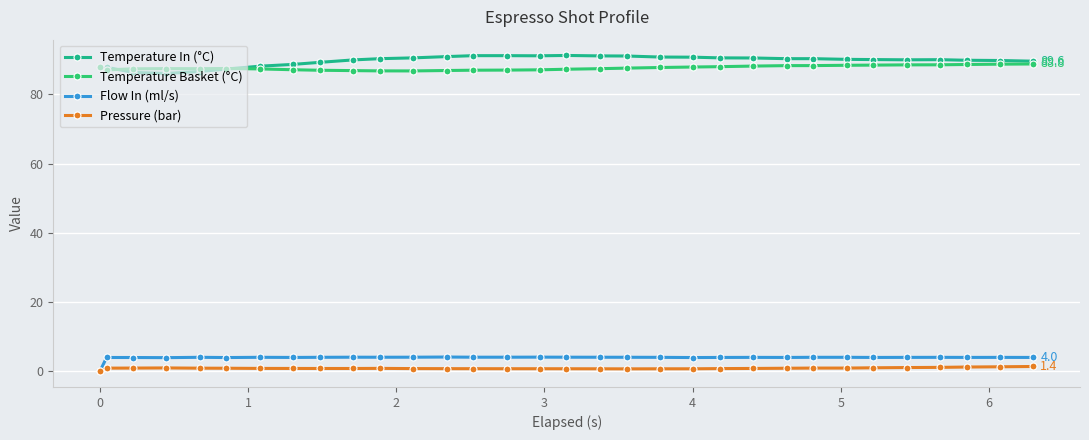

What is the difference between the second highest and second lowest values in the Pressure (bar) series?

0.6